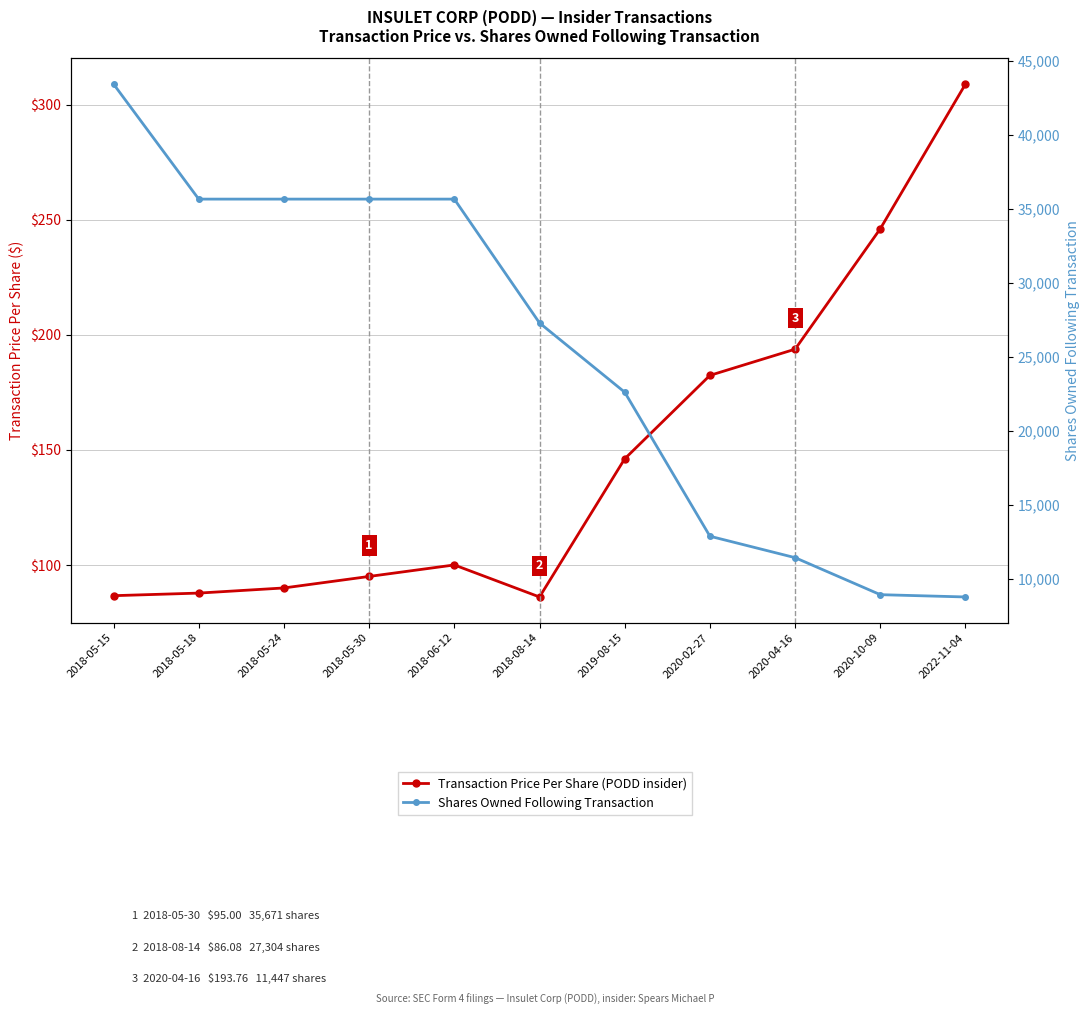

The value of Transaction Price Per Share (PODD insider) at 2018-05-30 is 95.0. True or false?

True